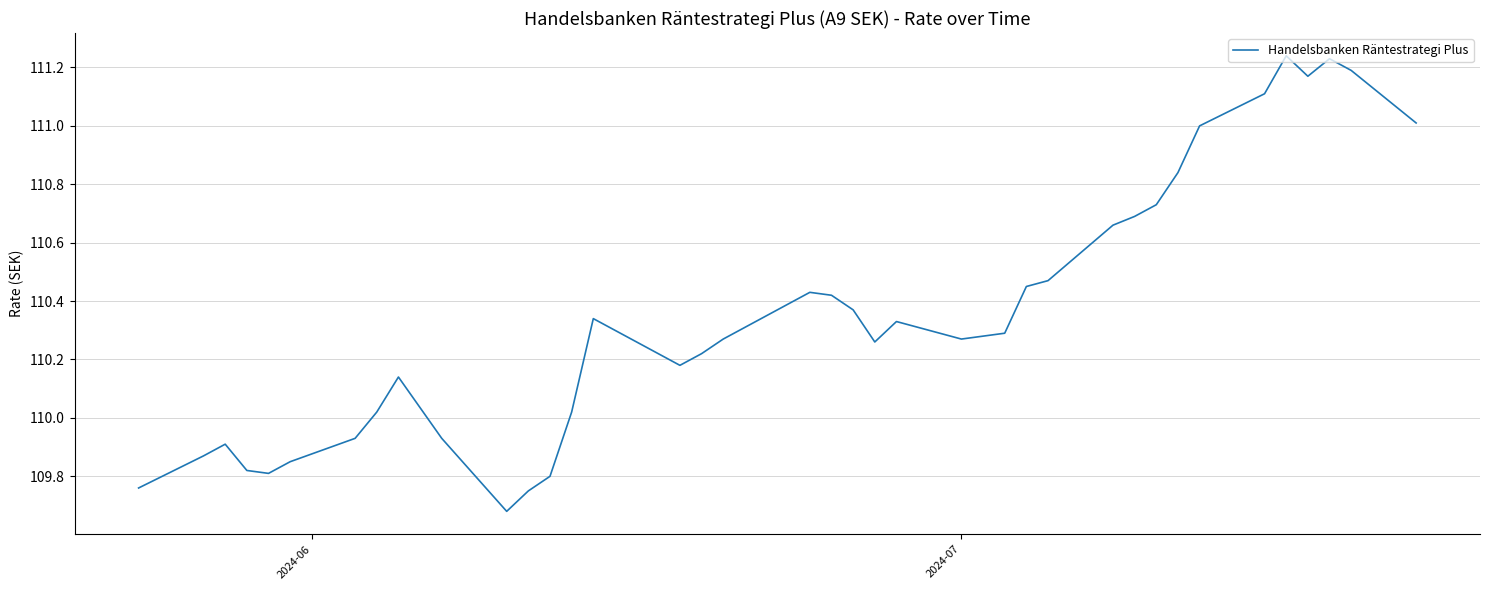

What is the difference between the maximum and minimum values?

1.6